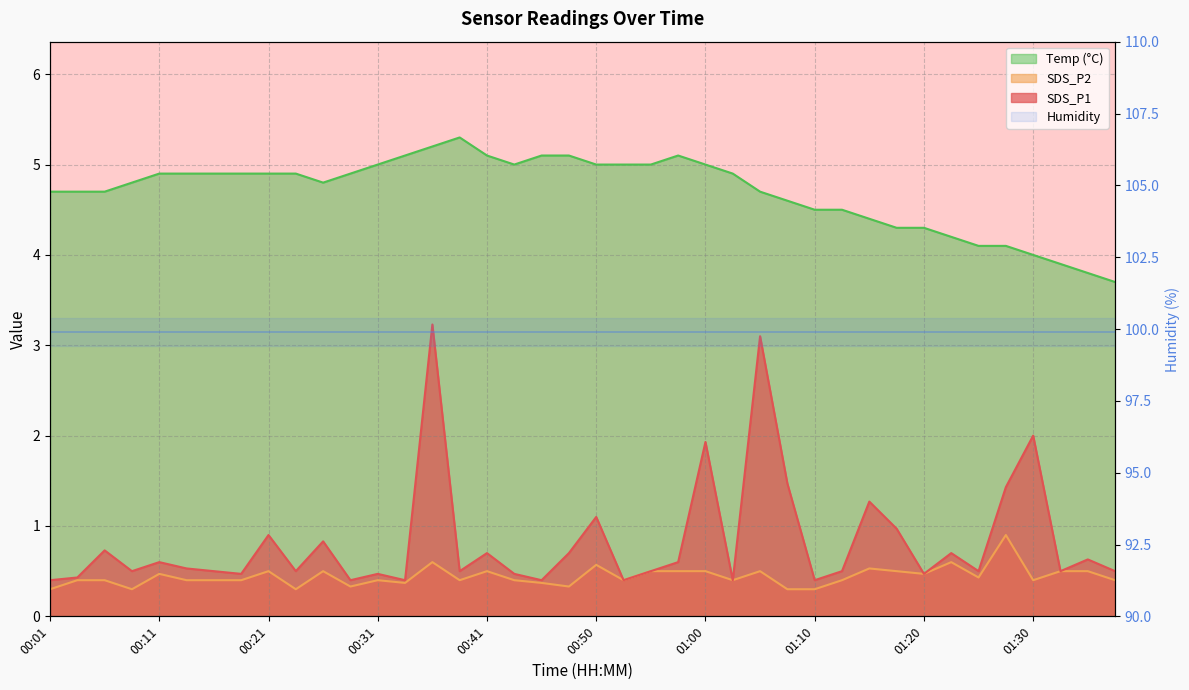

What is the label of the 19th point from the left?

00:45